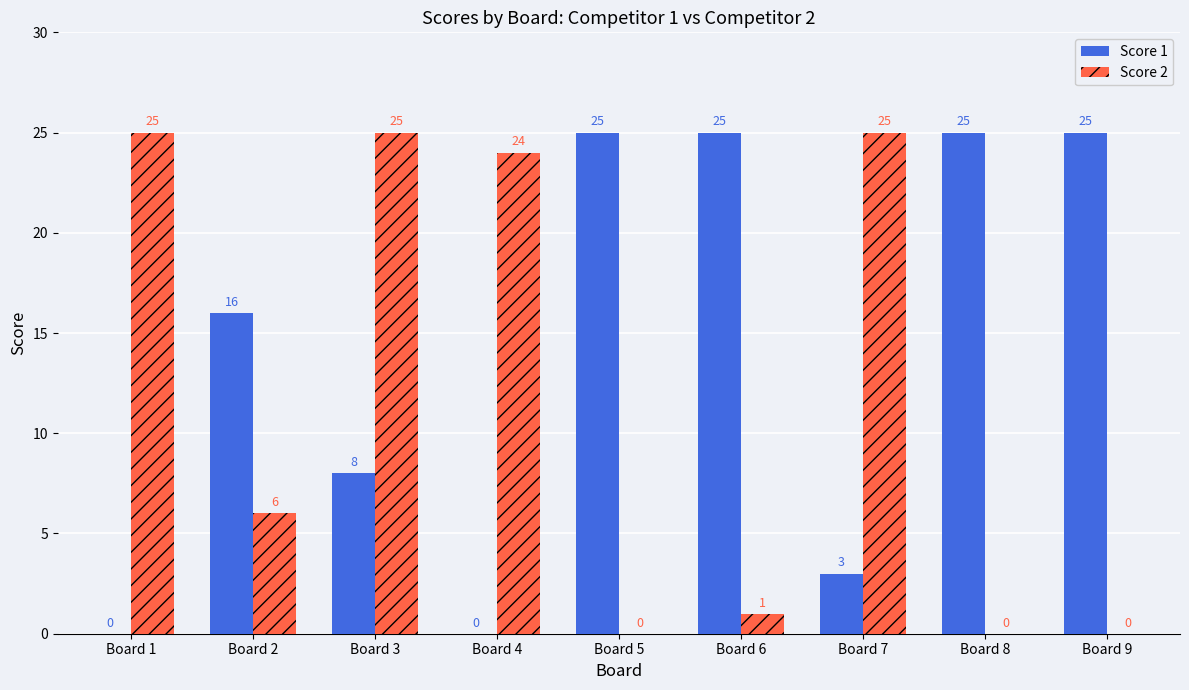

How many groups of bars are there?

9